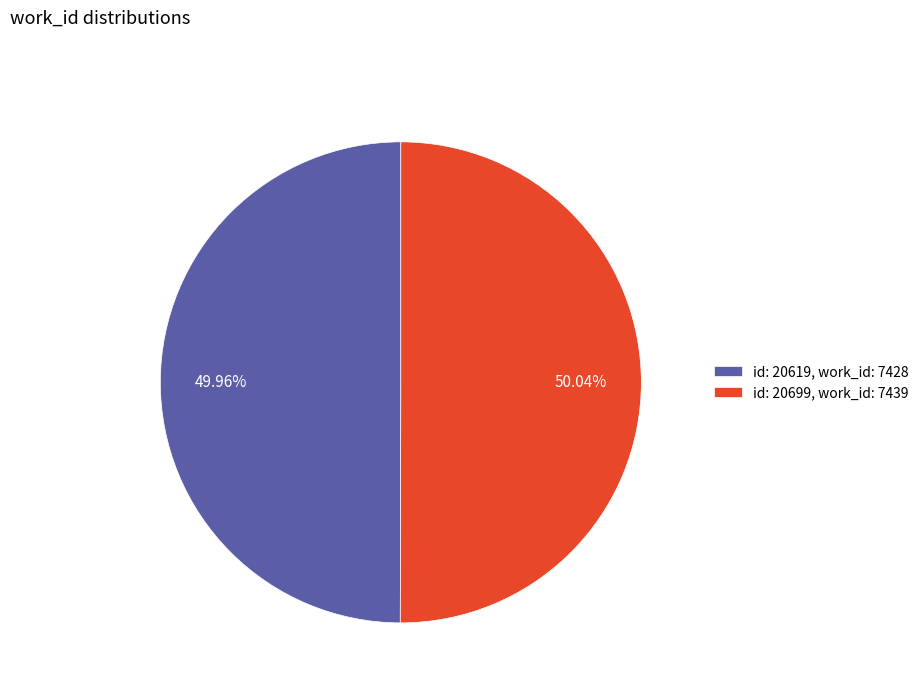

Does any single category account for the majority?

Yes